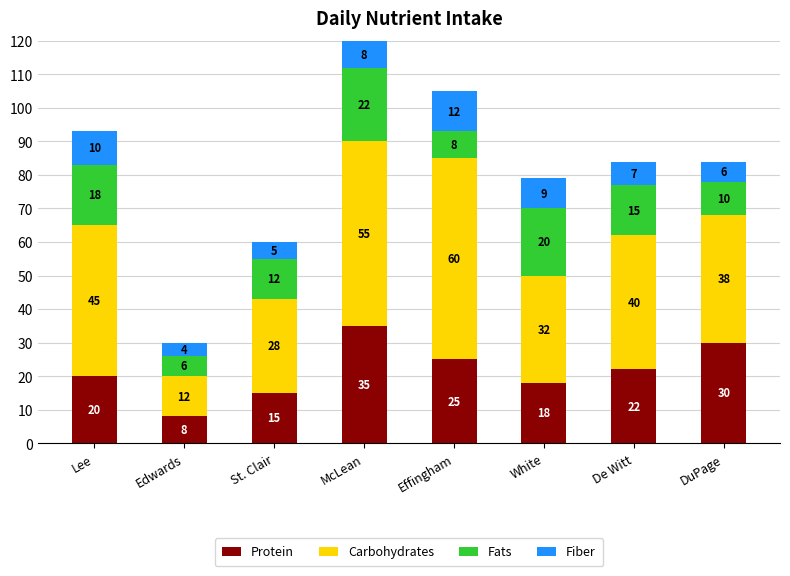

Reading left to right, what are the values for Protein?

20	8	15	35	25	18	22	30